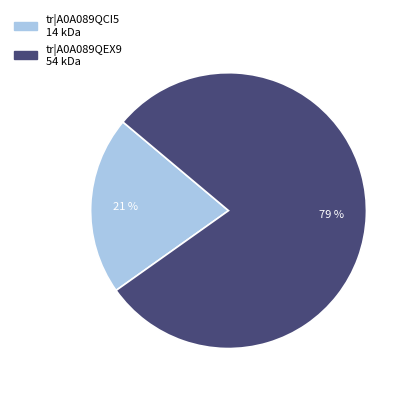

Which slice is the smallest?

tr|A0A089QCI5